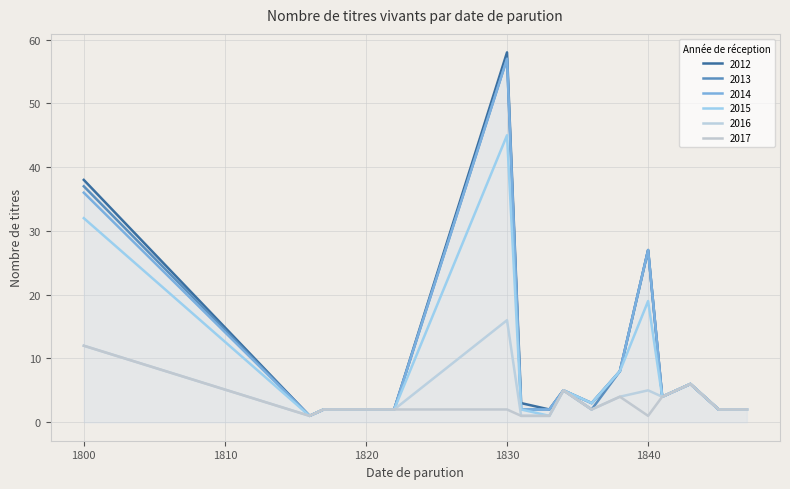

How many lines are shown in the chart?

6